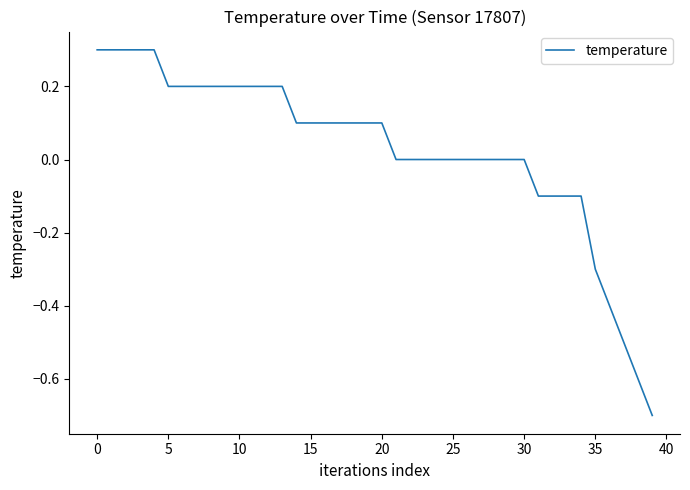

What is the greatest value displayed?

0.3